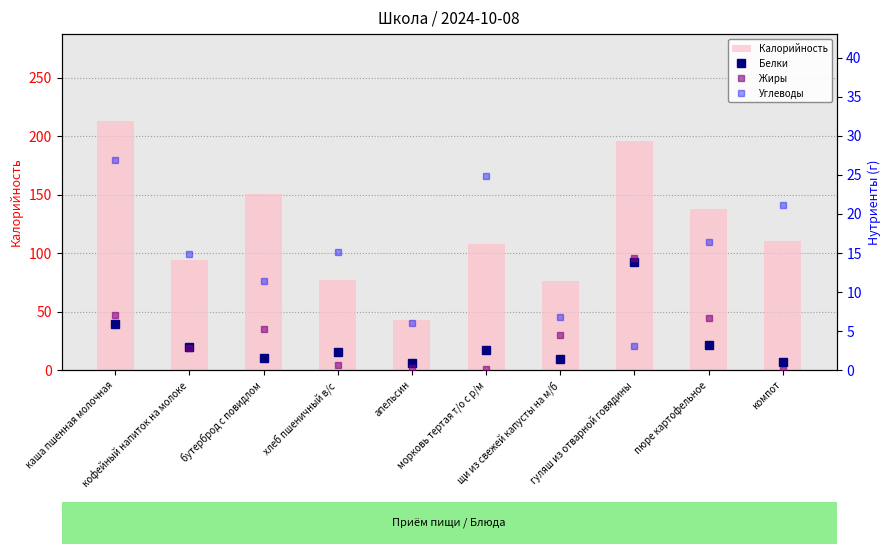

What is the average value of the Белки series?

3.5